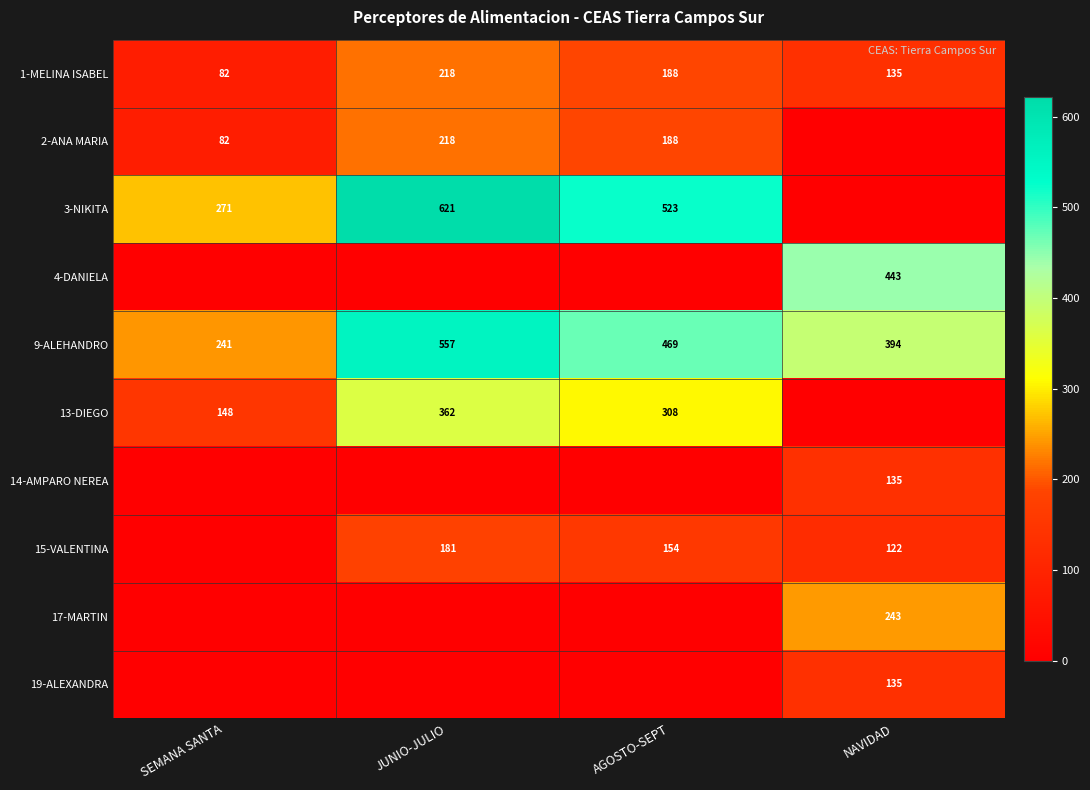

At which label is 9-ALEHANDRO closest to 399?

NAVIDAD